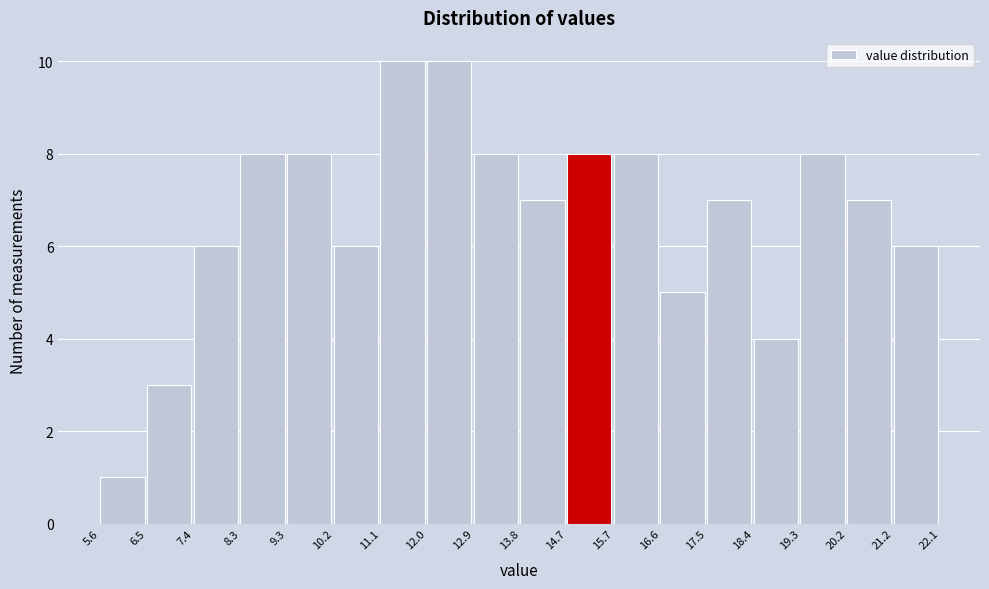

How tall is the bar that spans 8.3 to 9.3 on the x-axis? The values are not printed on the chart, so give them approximately, as read against the axis.

8